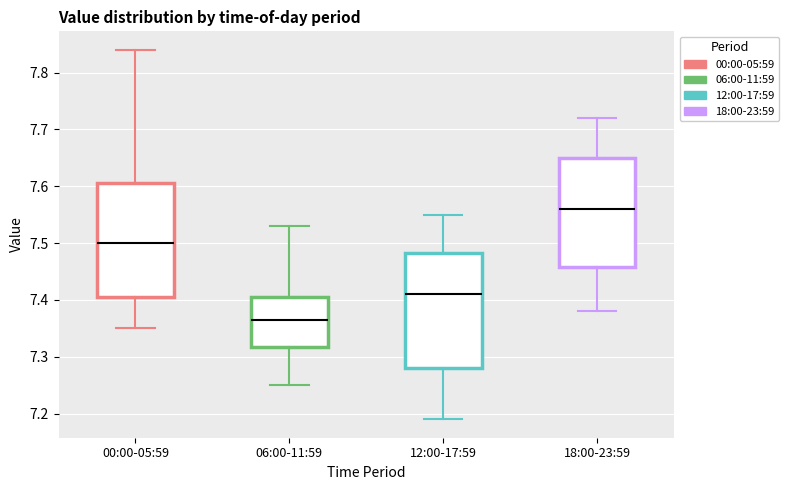

Which box has the lowest median line?

06:00-11:59